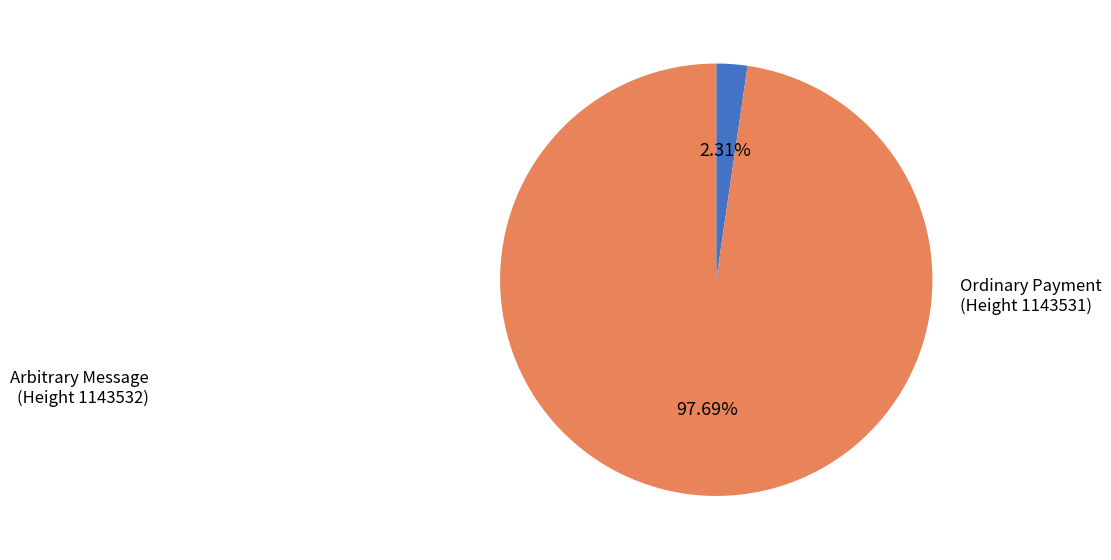

To the nearest percent, what is the average slice percentage?

50%